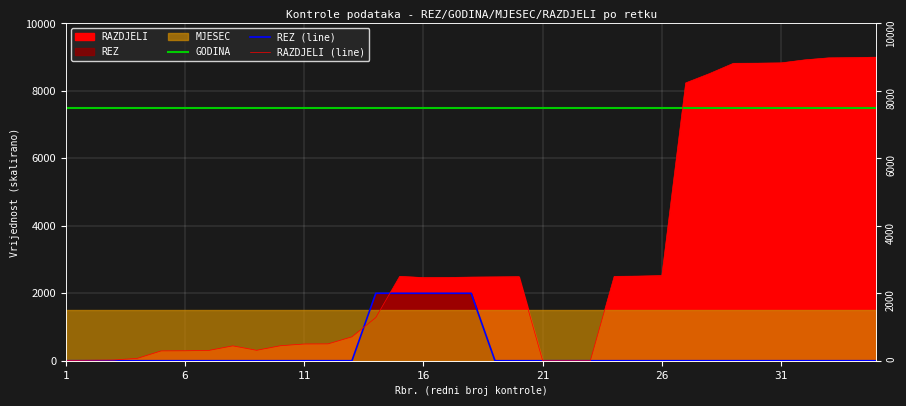

Reading right to left, what are all the values shown in this chart?

GODINA: 7500.0	7500.0	7500.0	7500.0	7500.0	7500.0	7500.0	7500.0	7500.0	7500.0	7500.0	7500.0	7500.0	7500.0	7500.0	7500.0	7500.0	7500.0	7500.0	7500.0	7500.0	7500.0	7500.0	7500.0	7500.0	7500.0	7500.0	7500.0	7500.0	7500.0	7500.0	7500.0	7500.0	7500.0	7500.0
REZ (line): 0.0	0.0	0.0	0.0	0.0	0.0	0.0	0.0	0.0	0.0	0.0	0.0	0.0	0.0	0.0	0.0	0.0	2000.0	2000.0	2000.0	2000.0	2000.0	0.0	0.0	0.0	0.0	0.0	0.0	0.0	0.0	0.0	0.0	0.0	0.0	0.0
RAZDJELI (line): 9000.0	8986.5	8979.6	8920.3	8830.8	8821.4	8818.1	8513.7	8237.4	2525.1	2508.4	2501.0	0.0	0.0	0.0	2492.4	2485.5	2479.0	2468.3	2464.7	2501.0	1279.1	707.8	499.4	496.1	444.2	308.9	440.9	305.7	294.6	291.4	71.1	20.8	14.3	7.8